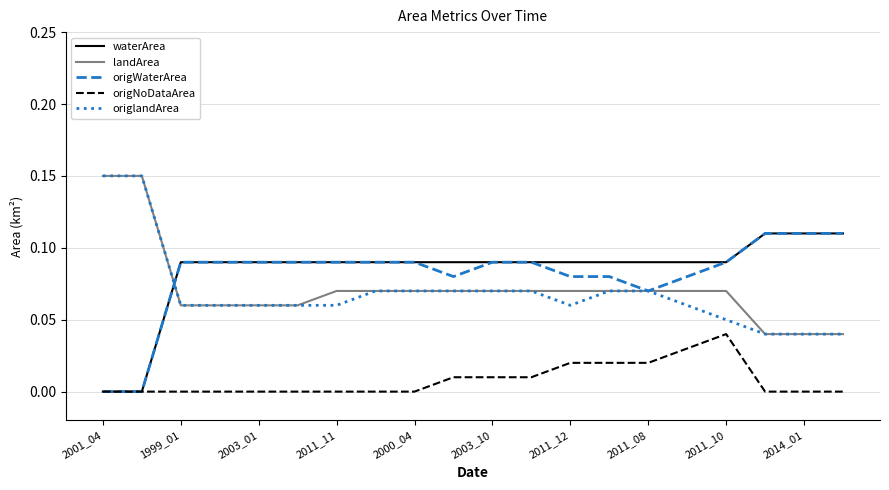

True or false: origNoDataArea and landArea intersect in this chart.

False